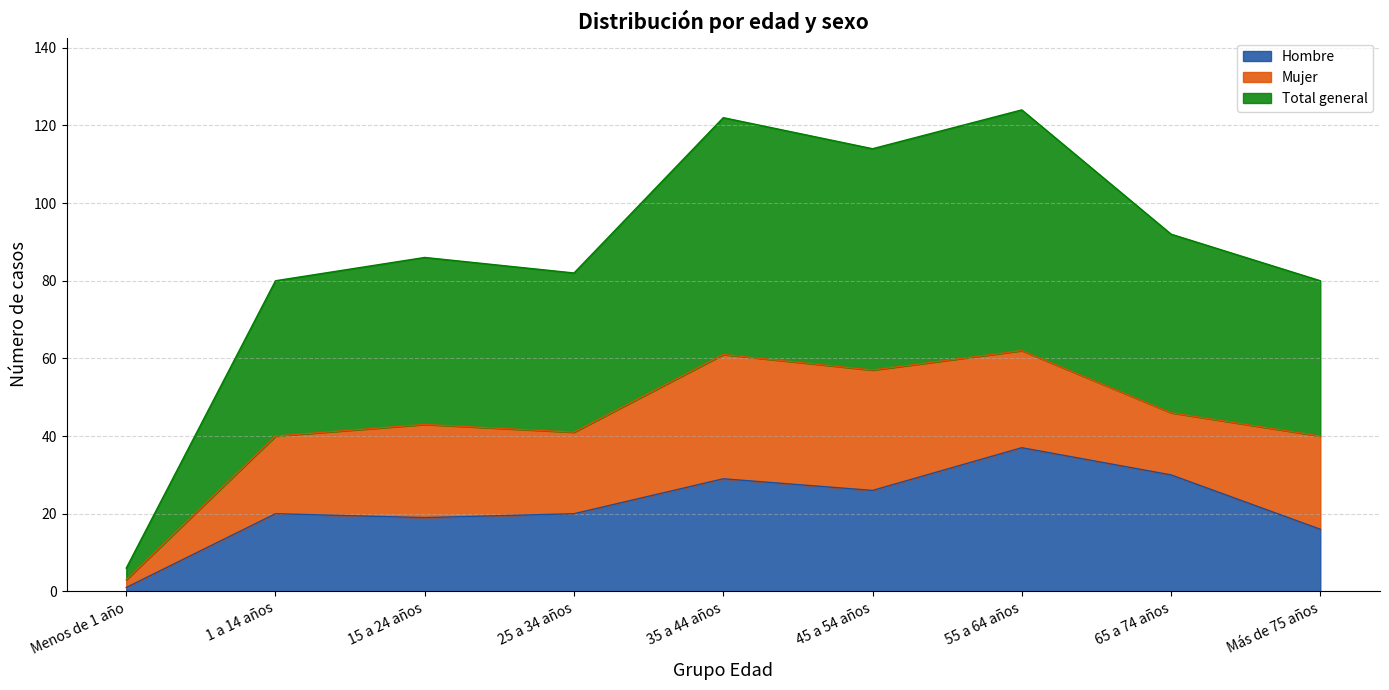

At which label does Hombre reach its peak?

55 a 64 años